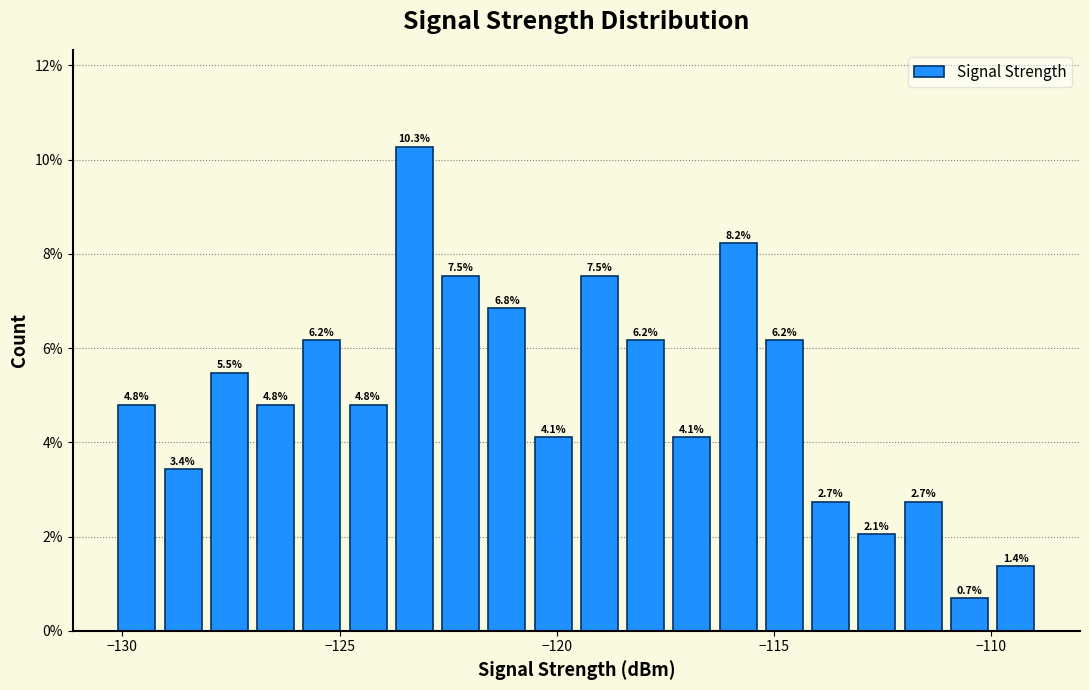

Read against the x-axis, roughly where is the centre of the tallest bar?

-123.5